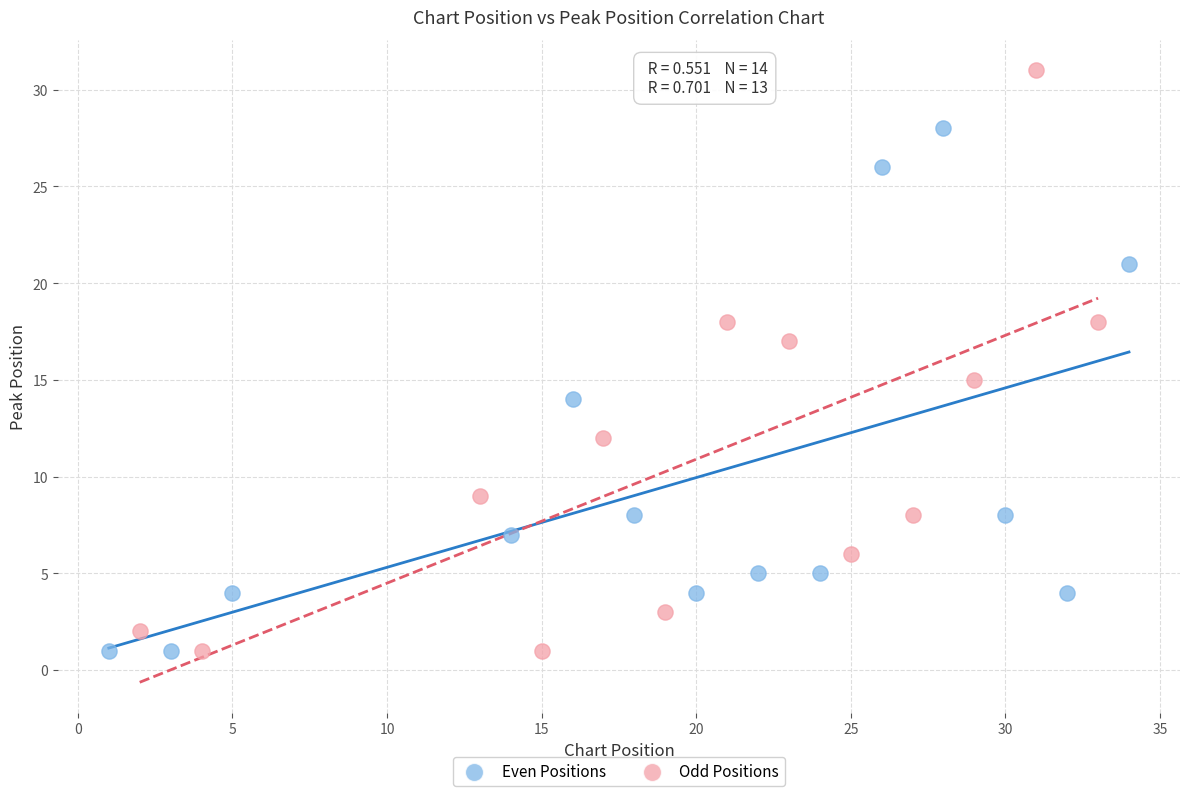

Which series has the largest Y range (max minus min)?

Odd Positions